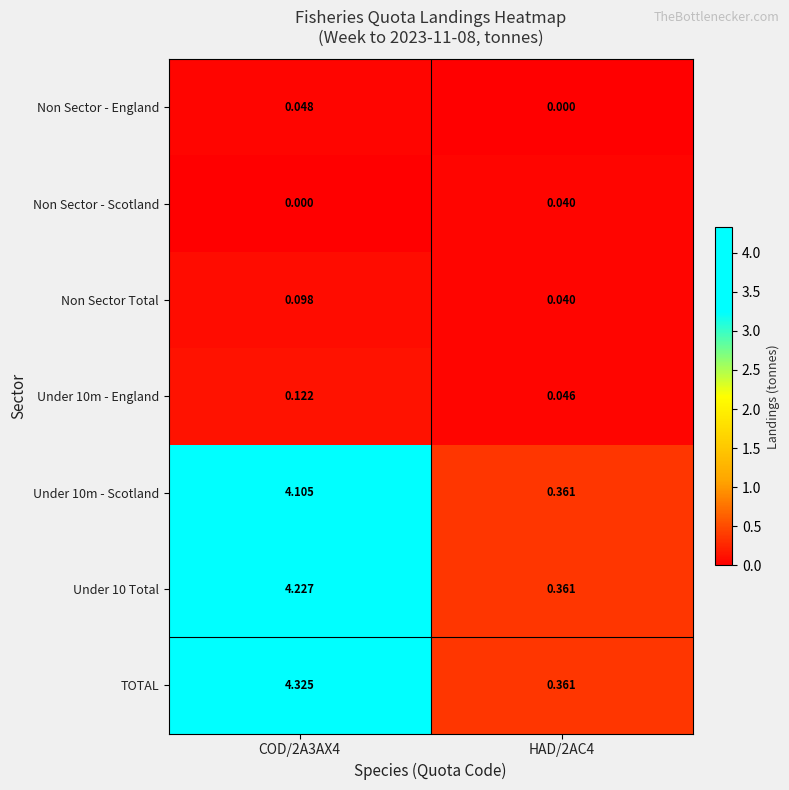

Between COD/2A3AX4 and HAD/2AC4, which series saw the biggest shift?

TOTAL